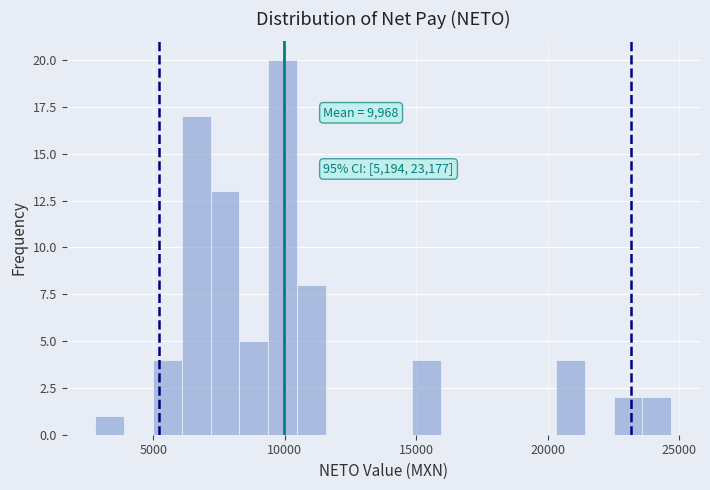

Around what value on the x-axis is the tallest bar? Give the approximate position of its centre, as read against the axis.

10000